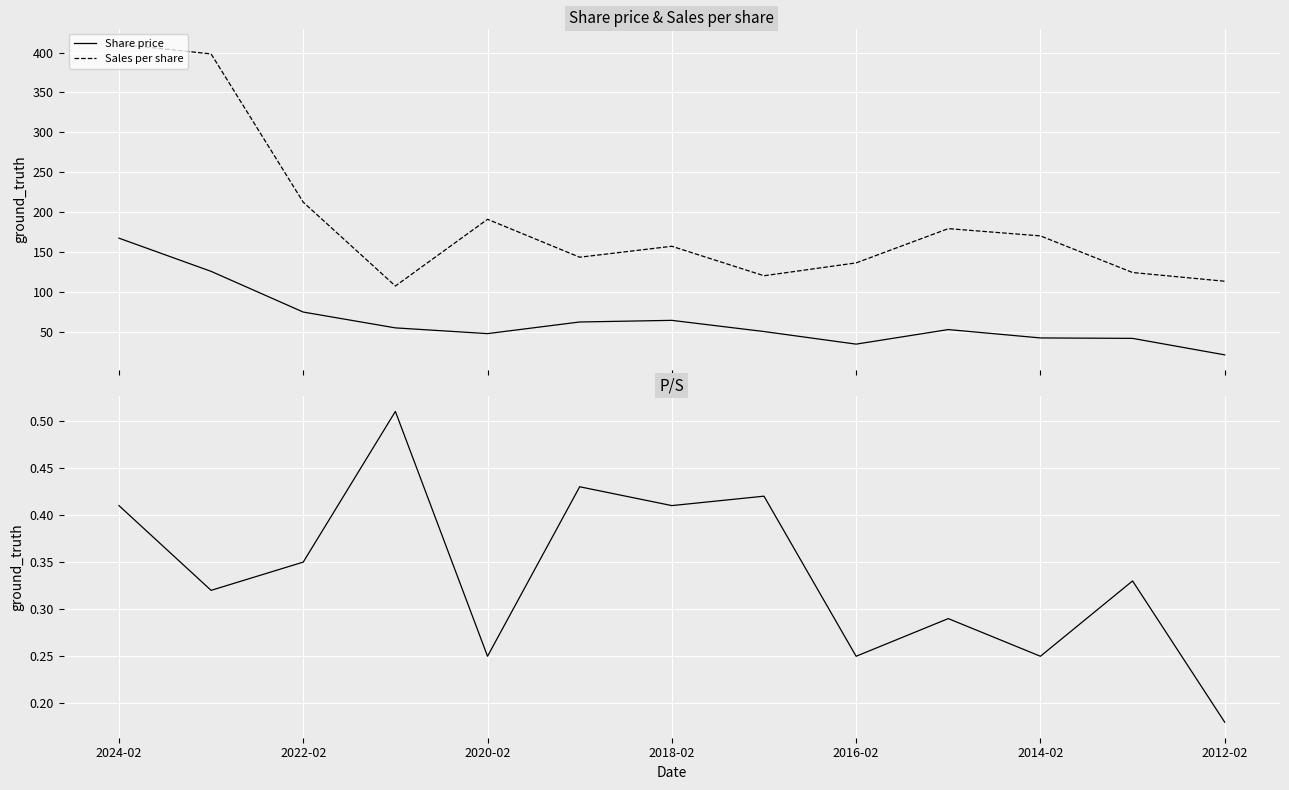

What is the sum of all Share price values?

836.2